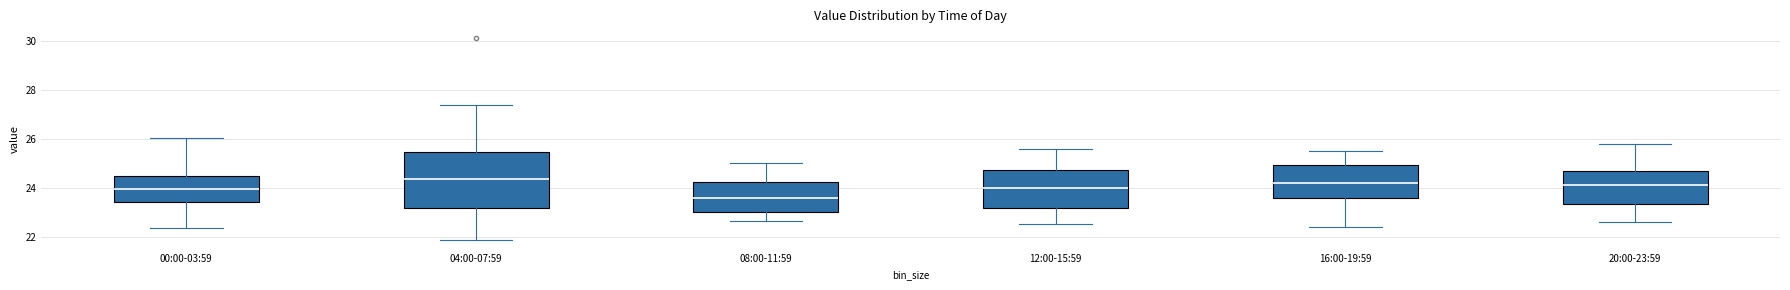

Where does the lower whisker of the box for 04:00-07:59 end on the y-axis? The values are not printed on the chart, so give them approximately, as read against the axis.

21.8